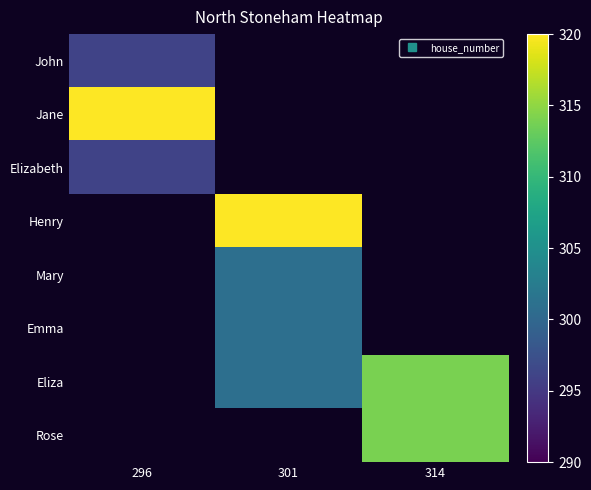

At how many categories does at least one series exceed 572?

2